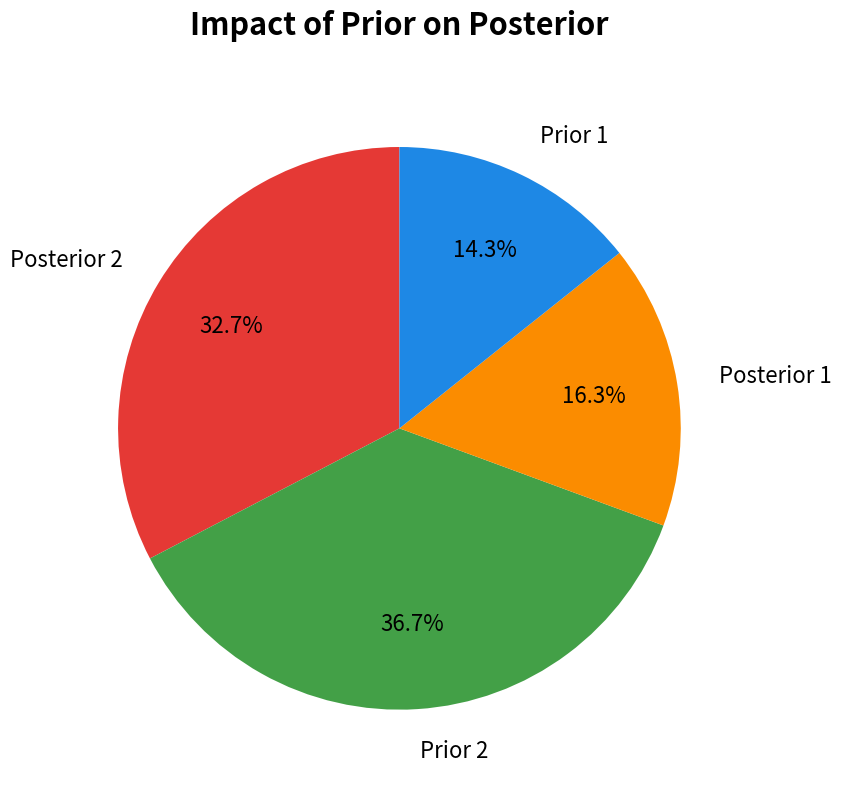

Which has a higher value, Prior 1 or Posterior 2?

Posterior 2